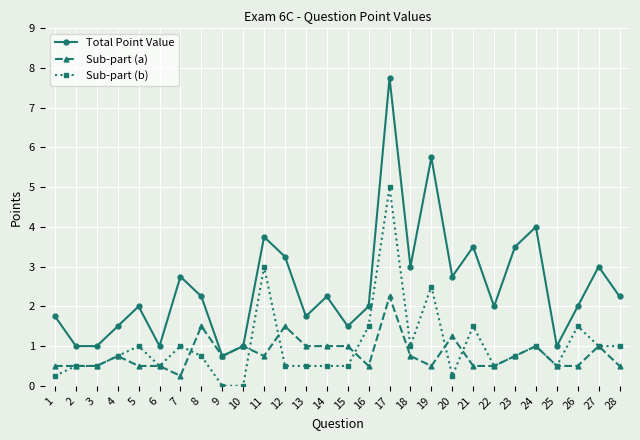

True or false: Total Point Value and Sub-part (b) intersect in this chart.

False